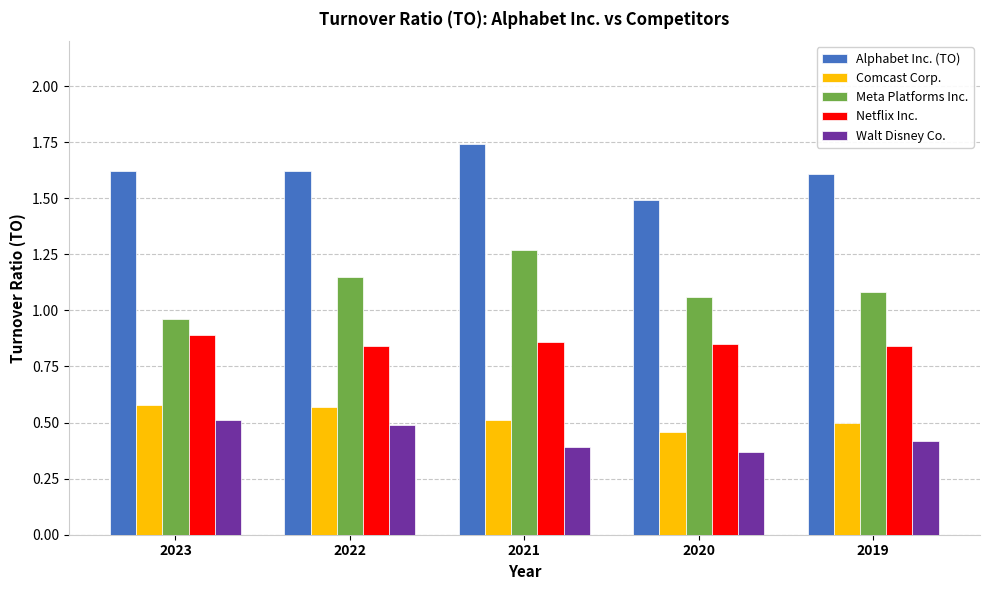

True or false: Meta Platforms Inc. has a value of 1.1 at 2020.

True